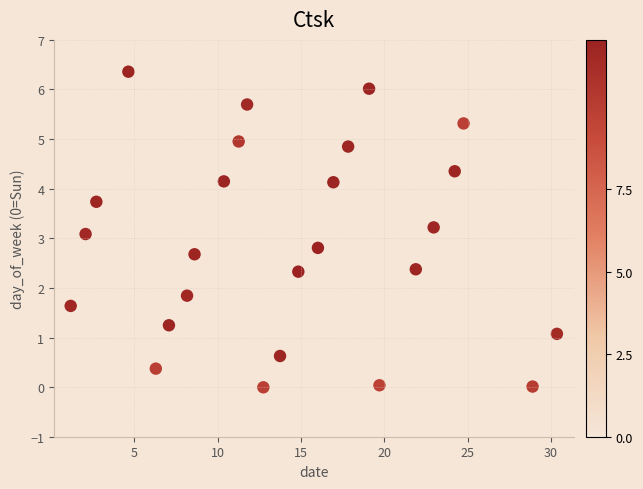

What Y value in the scatter plot is closest to 3?

3.1